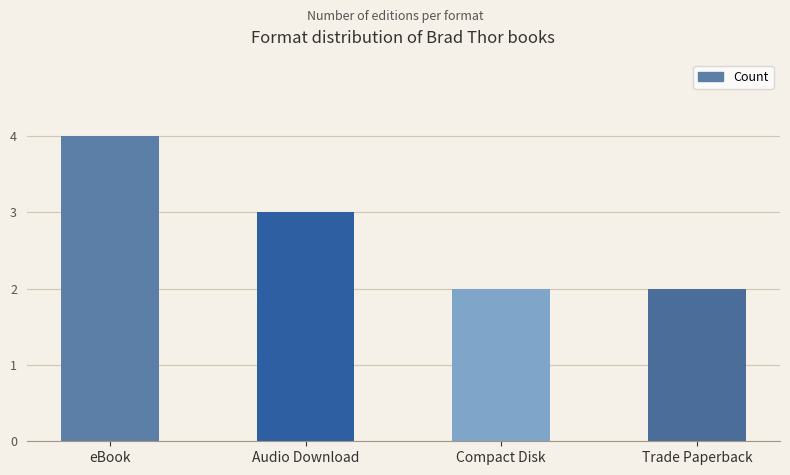

What is the greatest value displayed?

4